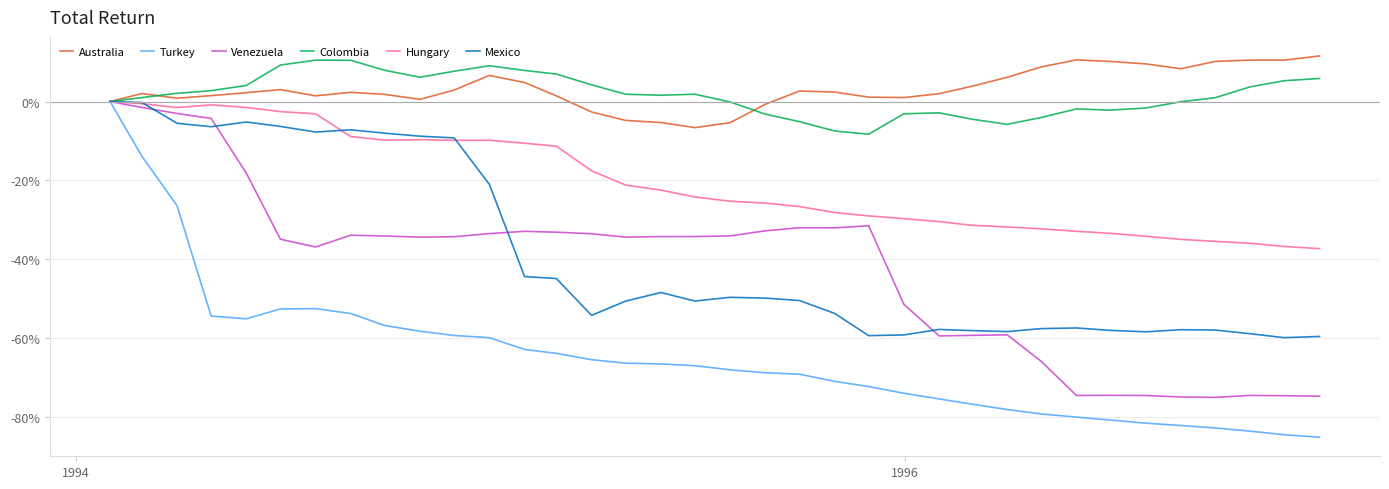

What is the minimum value for Hungary?

-37.3